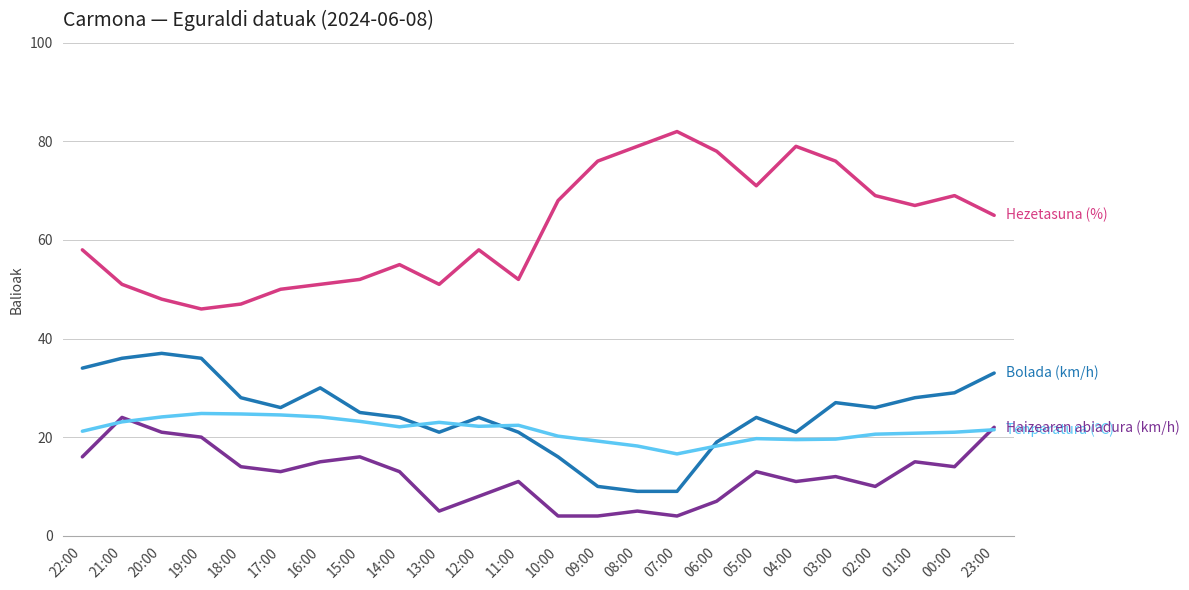

What is the difference between the highest and lowest values at 09:00?

72.0